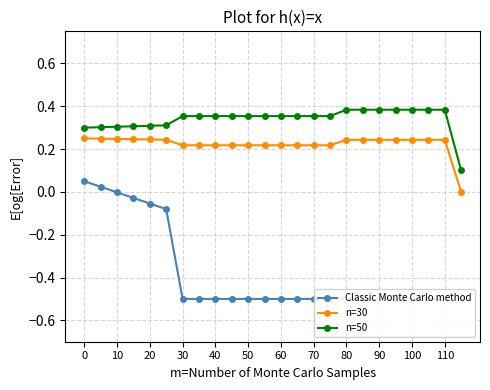

True or false: n=50 and Classic Monte Carlo method intersect in this chart.

False